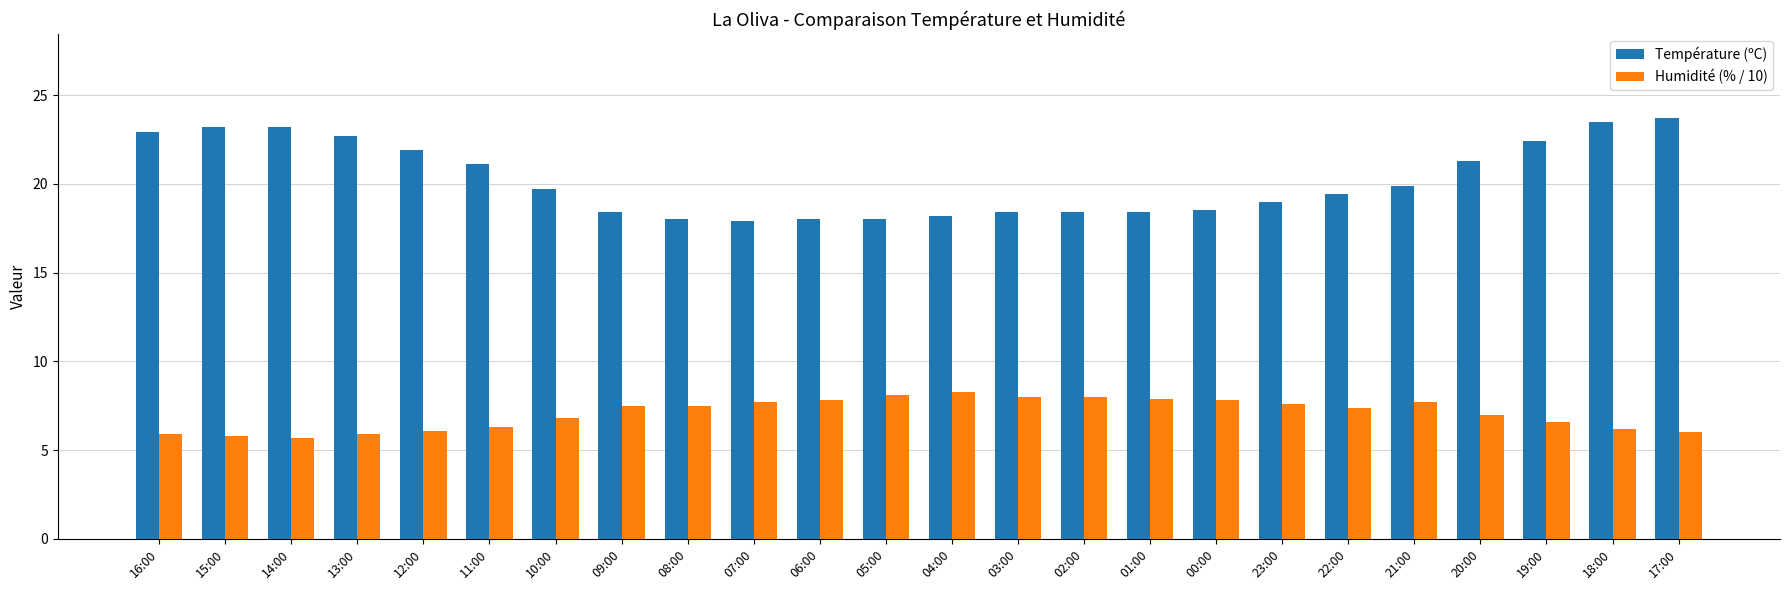

What is the difference between the maximum and minimum values in the Humidité (% / 10) series?

2.6